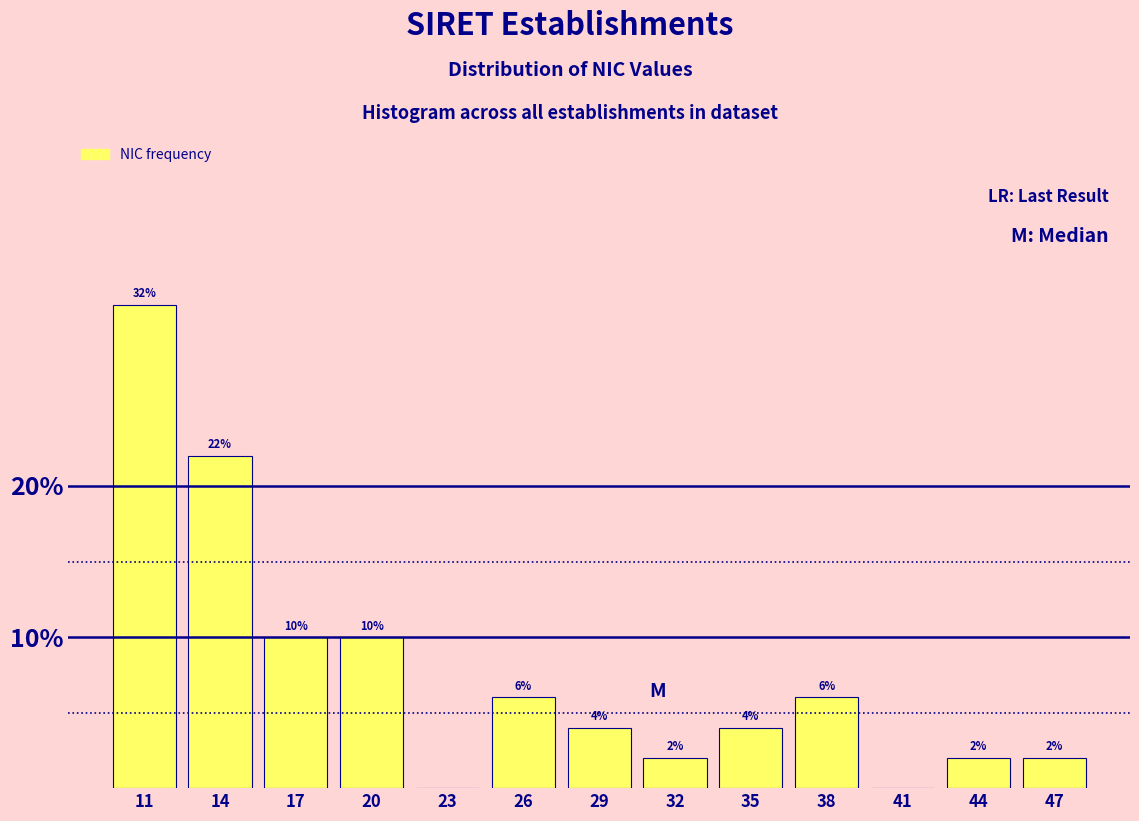

Reading right to left, extract all data points from this chart.

47=2	44=2	41=0	38=6	35=4	32=2	29=4	26=6	23=0	20=10	17=10	14=22	11=32